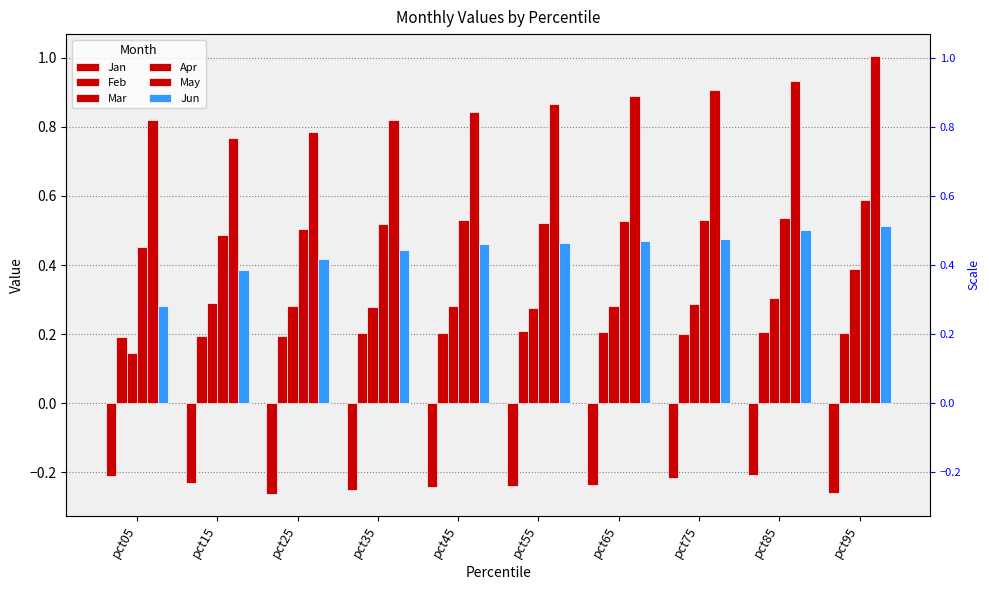

Reading left to right, extract all data points from this chart.

Jan: -0.2	-0.2	-0.3	-0.3	-0.2	-0.2	-0.2	-0.2	-0.2	-0.3
Feb: 0.2	0.2	0.2	0.2	0.2	0.2	0.2	0.2	0.2	0.2
Mar: 0.1	0.3	0.3	0.3	0.3	0.3	0.3	0.3	0.3	0.4
Apr: 0.5	0.5	0.5	0.5	0.5	0.5	0.5	0.5	0.5	0.6
May: 0.8	0.8	0.8	0.8	0.8	0.9	0.9	0.9	0.9	1.0
Jun: 0.3	0.4	0.4	0.4	0.5	0.5	0.5	0.5	0.5	0.5